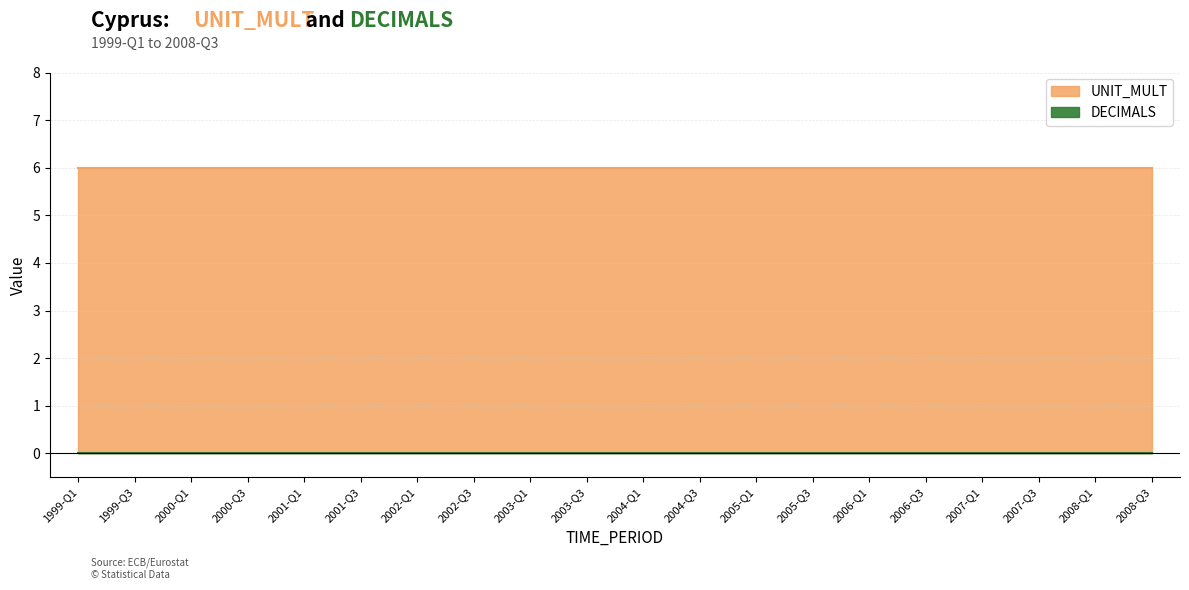

Reading right to left, extract all data points from this chart.

DECIMALS: 0	0	0	0	0	0	0	0	0	0	0	0	0	0	0	0	0	0	0	0
UNIT_MULT: 6	6	6	6	6	6	6	6	6	6	6	6	6	6	6	6	6	6	6	6